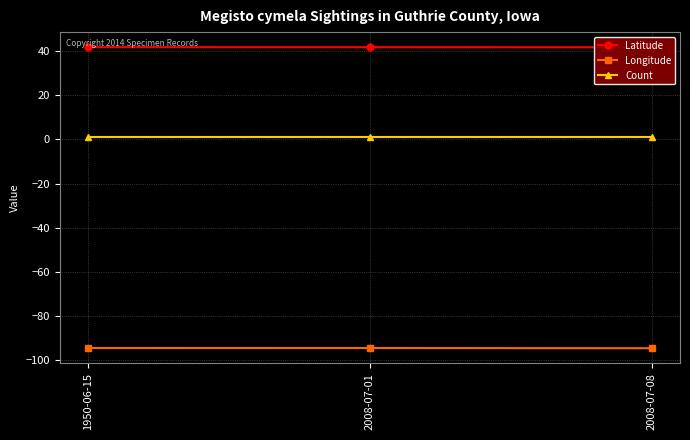

Rank the series by their maximum value, from lowest to highest.

Longitude, Count, Latitude